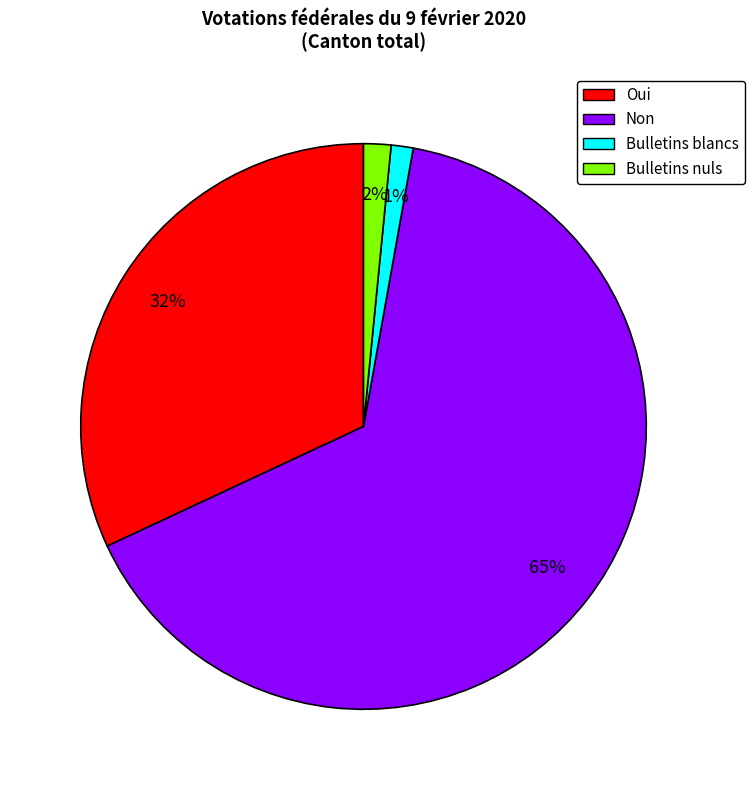

The Bulletins blancs slice represents 1% of the pie. True or false?

True